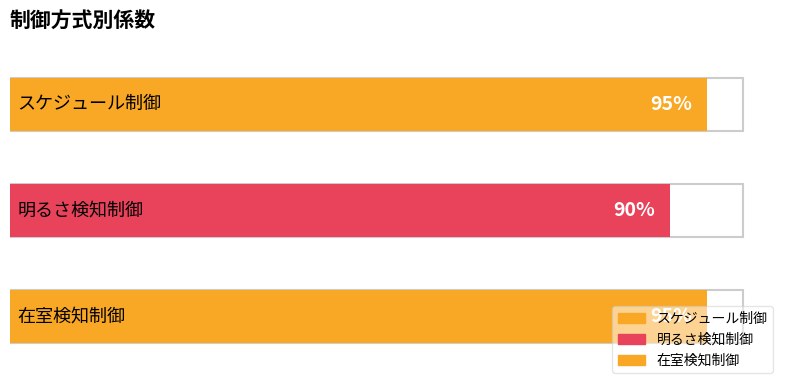

List the labels in order of value, smallest first.

明るさ検知制御, スケジュール制御, 在室検知制御